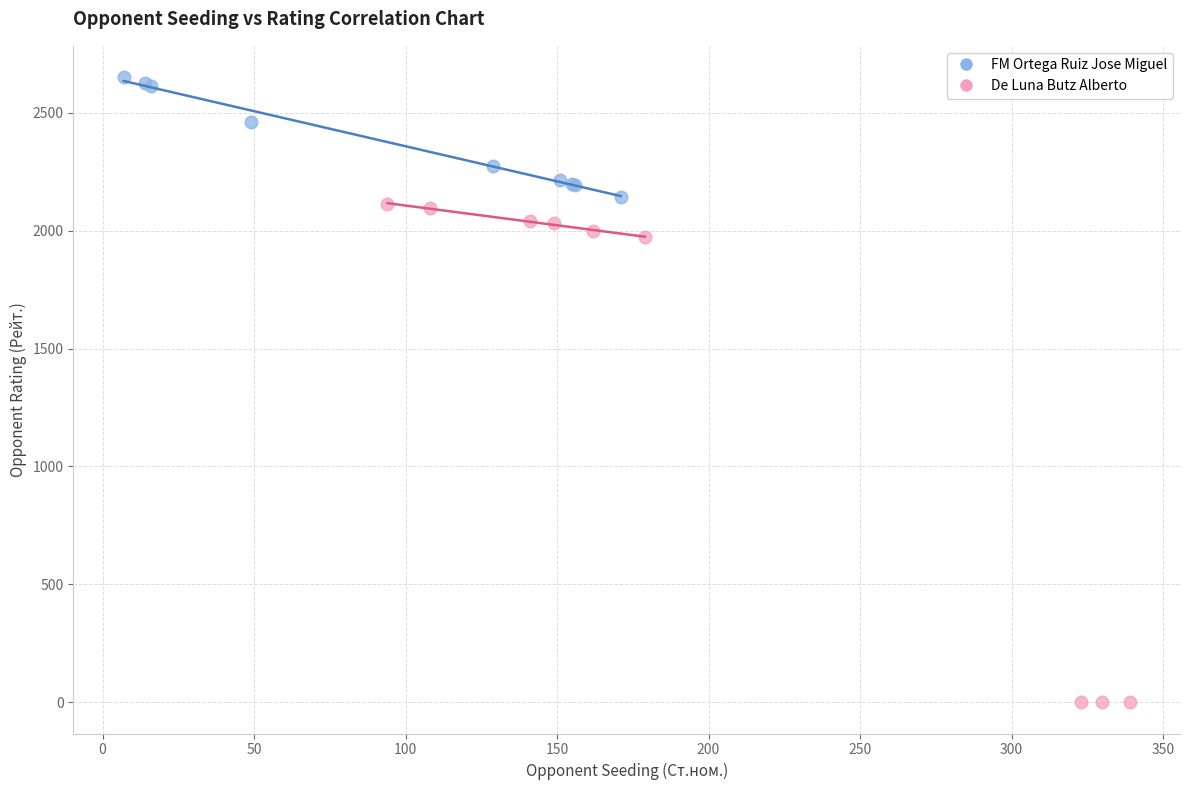

Which series reaches the maximum Y coordinate?

FM Ortega Ruiz Jose Miguel